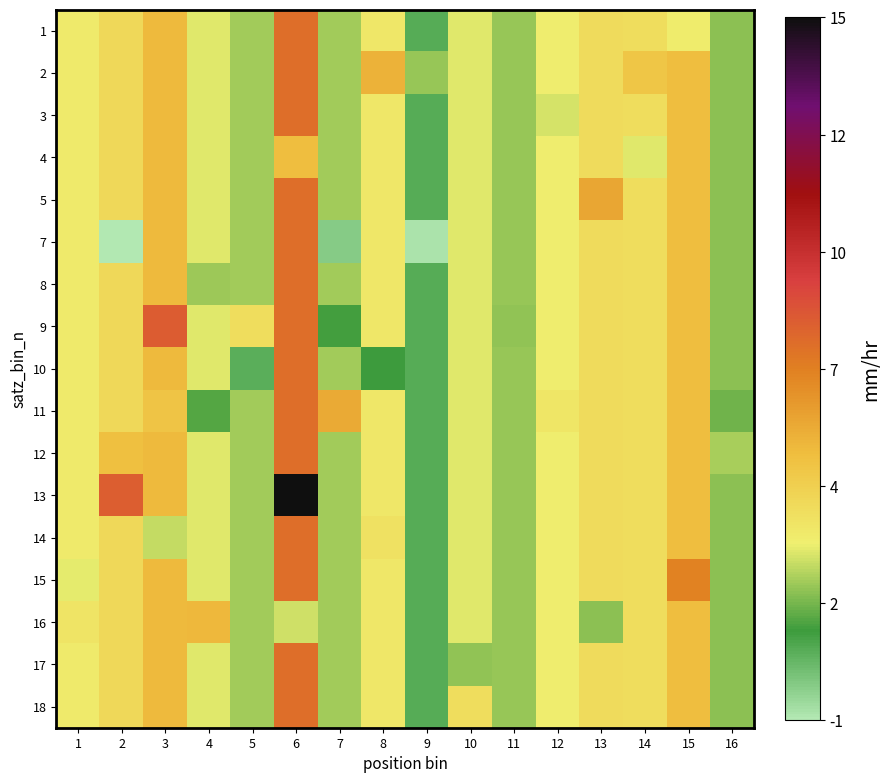

Reading right to left, transcribe all the data shown in this chart.

1: 16=1.9	15=3.2	14=3.8	13=3.8	12=3.1	11=2.0	10=2.9	9=0.6	8=3.3	7=2.2	6=7.5	5=2.2	4=2.9	3=5.1	2=4.0	1=3.2
2: 16=1.9	15=5.0	14=4.7	13=3.8	12=3.1	11=2.0	10=2.9	9=2.1	8=5.4	7=2.2	6=7.5	5=2.2	4=2.9	3=5.1	2=4.0	1=3.2
3: 16=1.9	15=5.0	14=3.8	13=3.8	12=2.7	11=2.0	10=2.9	9=0.6	8=3.3	7=2.2	6=7.5	5=2.2	4=2.9	3=5.1	2=4.0	1=3.2
4: 16=1.9	15=5.0	14=2.9	13=3.8	12=3.1	11=2.0	10=2.9	9=0.6	8=3.3	7=2.2	6=5.0	5=2.2	4=2.9	3=5.1	2=4.0	1=3.2
5: 16=1.9	15=5.0	14=3.8	13=5.7	12=3.1	11=2.0	10=2.9	9=0.6	8=3.3	7=2.2	6=7.5	5=2.2	4=2.9	3=5.1	2=4.0	1=3.2
7: 16=1.9	15=5.0	14=3.8	13=3.8	12=3.1	11=2.0	10=2.9	9=-0.8	8=3.3	7=-0.1	6=7.5	5=2.2	4=2.9	3=5.1	2=-0.9	1=3.2
8: 16=1.9	15=5.0	14=3.8	13=3.8	12=3.1	11=2.0	10=2.9	9=0.6	8=3.3	7=2.2	6=7.5	5=2.2	4=2.1	3=5.1	2=4.0	1=3.2
9: 16=1.9	15=5.0	14=3.8	13=3.8	12=3.1	11=2.0	10=2.9	9=0.6	8=3.3	7=1.1	6=7.5	5=3.8	4=2.9	3=8.0	2=4.0	1=3.2
10: 16=1.9	15=5.0	14=3.8	13=3.8	12=3.1	11=2.0	10=2.9	9=0.6	8=1.0	7=2.2	6=7.5	5=0.6	4=2.9	3=5.1	2=4.0	1=3.2
11: 16=1.6	15=5.0	14=3.8	13=3.8	12=3.4	11=2.0	10=2.9	9=0.6	8=3.3	7=5.6	6=7.5	5=2.2	4=1.3	3=4.8	2=4.0	1=3.2
12: 16=2.2	15=5.0	14=3.8	13=3.8	12=3.1	11=2.0	10=2.9	9=0.6	8=3.3	7=2.2	6=7.5	5=2.2	4=2.9	3=5.1	2=4.9	1=3.2
13: 16=1.9	15=5.0	14=3.8	13=3.8	12=3.1	11=2.0	10=2.9	9=0.6	8=3.3	7=2.2	6=14.7	5=2.2	4=2.9	3=5.1	2=7.9	1=3.2
14: 16=1.9	15=5.0	14=3.8	13=3.8	12=3.1	11=2.1	10=2.9	9=0.6	8=3.6	7=2.2	6=7.5	5=2.2	4=2.9	3=2.5	2=4.0	1=3.2
15: 16=1.9	15=6.8	14=3.8	13=3.8	12=3.1	11=2.0	10=2.9	9=0.6	8=3.3	7=2.2	6=7.5	5=2.2	4=2.9	3=5.1	2=4.0	1=2.9
16: 16=1.9	15=5.0	14=3.8	13=1.9	12=3.1	11=2.0	10=2.9	9=0.6	8=3.3	7=2.2	6=2.6	5=2.2	4=5.2	3=5.1	2=4.0	1=3.4
17: 16=1.9	15=5.0	14=3.8	13=3.8	12=3.1	11=2.0	10=2.0	9=0.6	8=3.3	7=2.2	6=7.5	5=2.2	4=2.9	3=5.1	2=4.0	1=3.2
18: 16=1.9	15=5.0	14=3.8	13=3.8	12=3.1	11=2.0	10=3.7	9=0.6	8=3.3	7=2.2	6=7.5	5=2.2	4=2.9	3=5.1	2=4.0	1=3.2